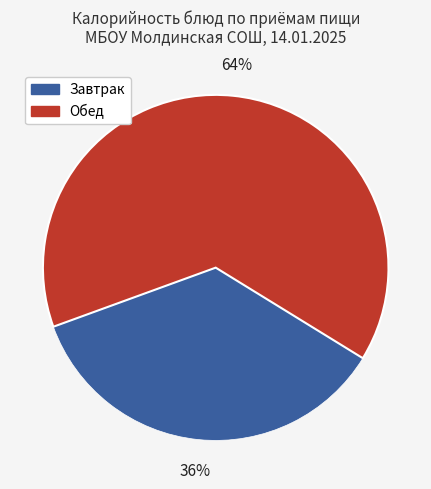

To the nearest percent, what is the average slice percentage?

50%